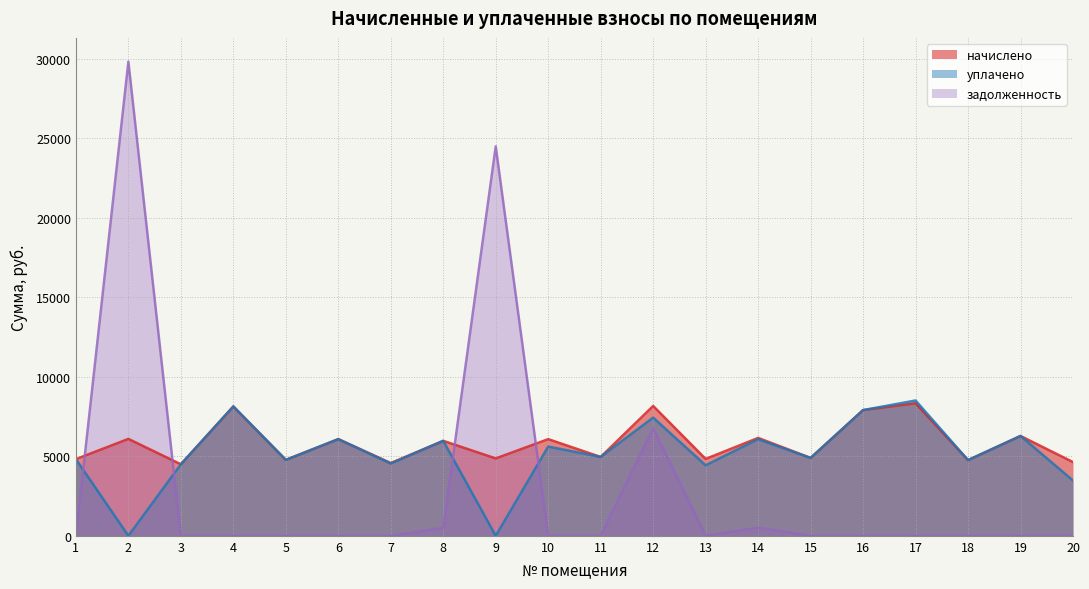

Count the number of categories in the chart.

20